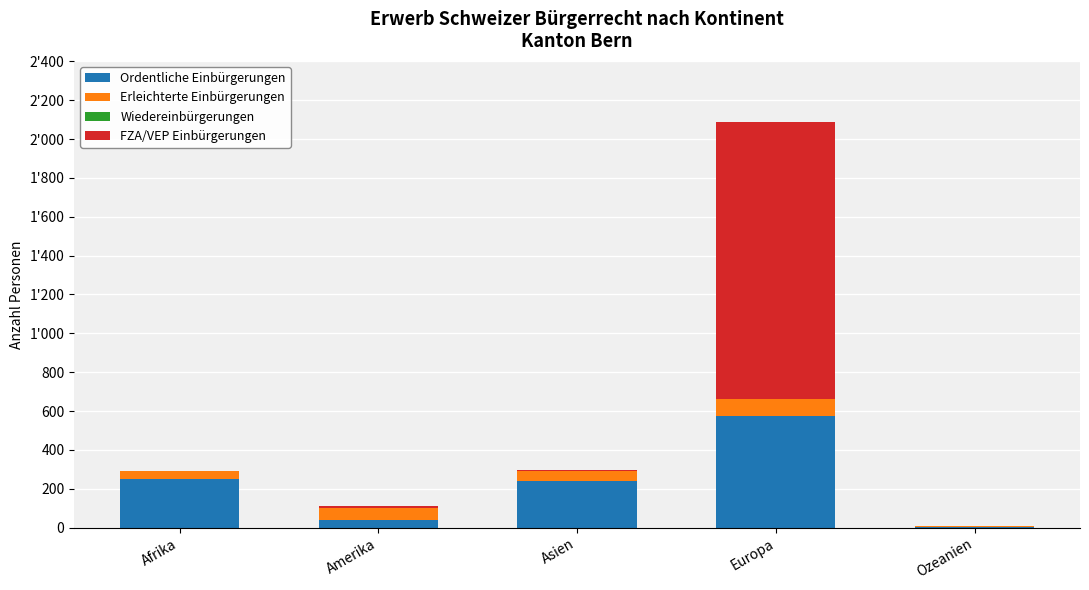

Between Europa and Ozeanien, which is larger?

Europa